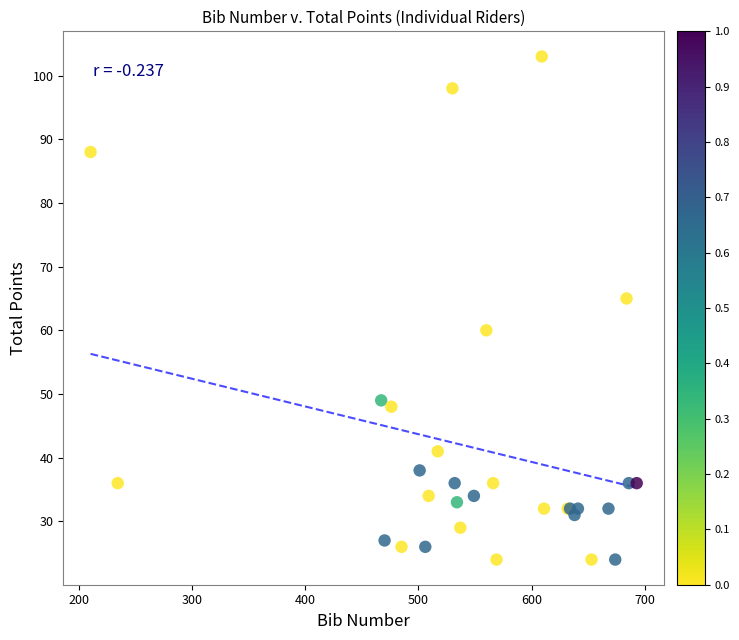

What Y value in the scatter plot is closest to 63?

65